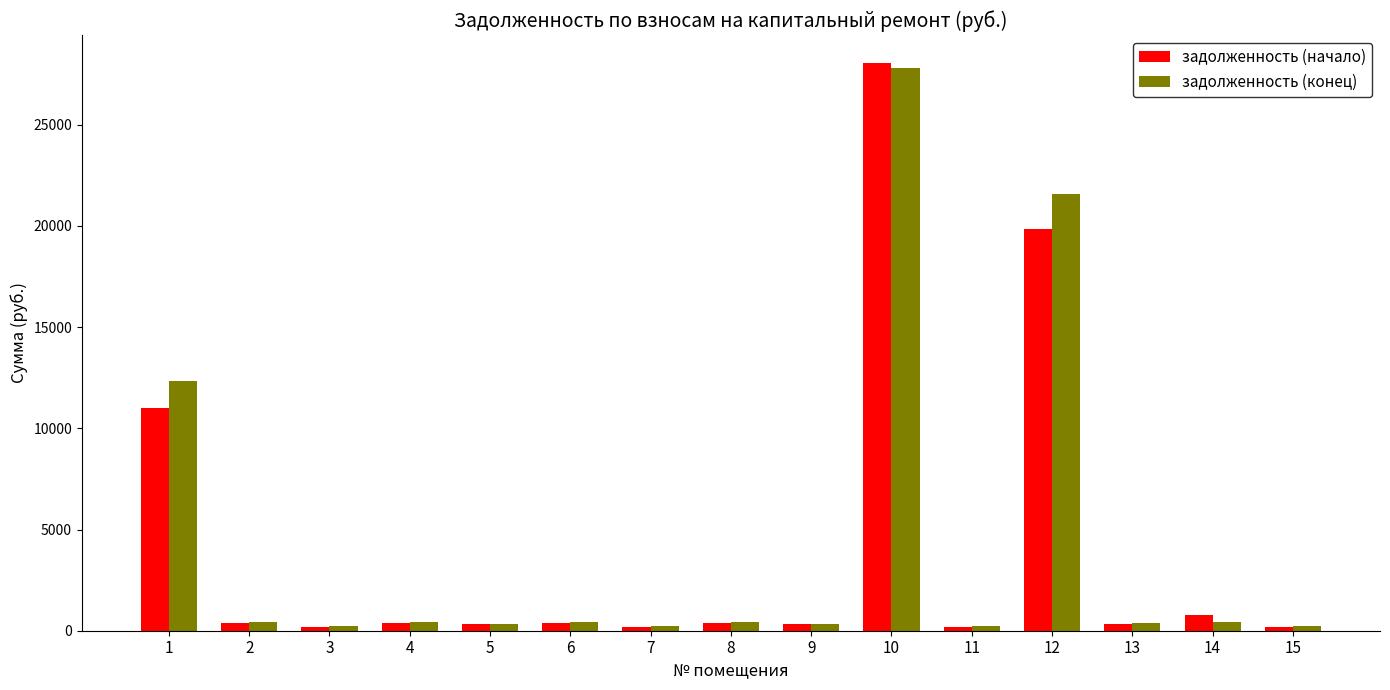

True or false: задолженность (начало) has a value of 207.1 at 15.

True